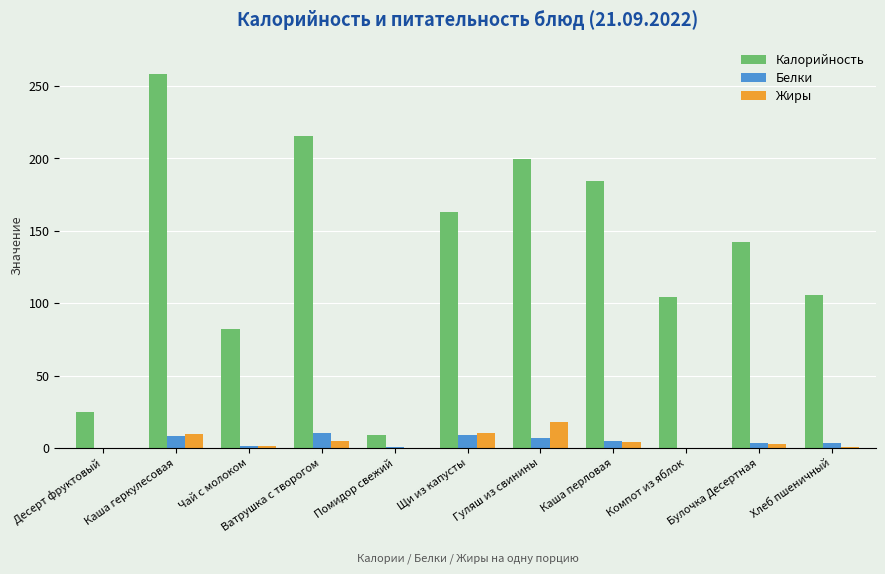

At which category is the sum across all series the highest?

Каша геркулесовая